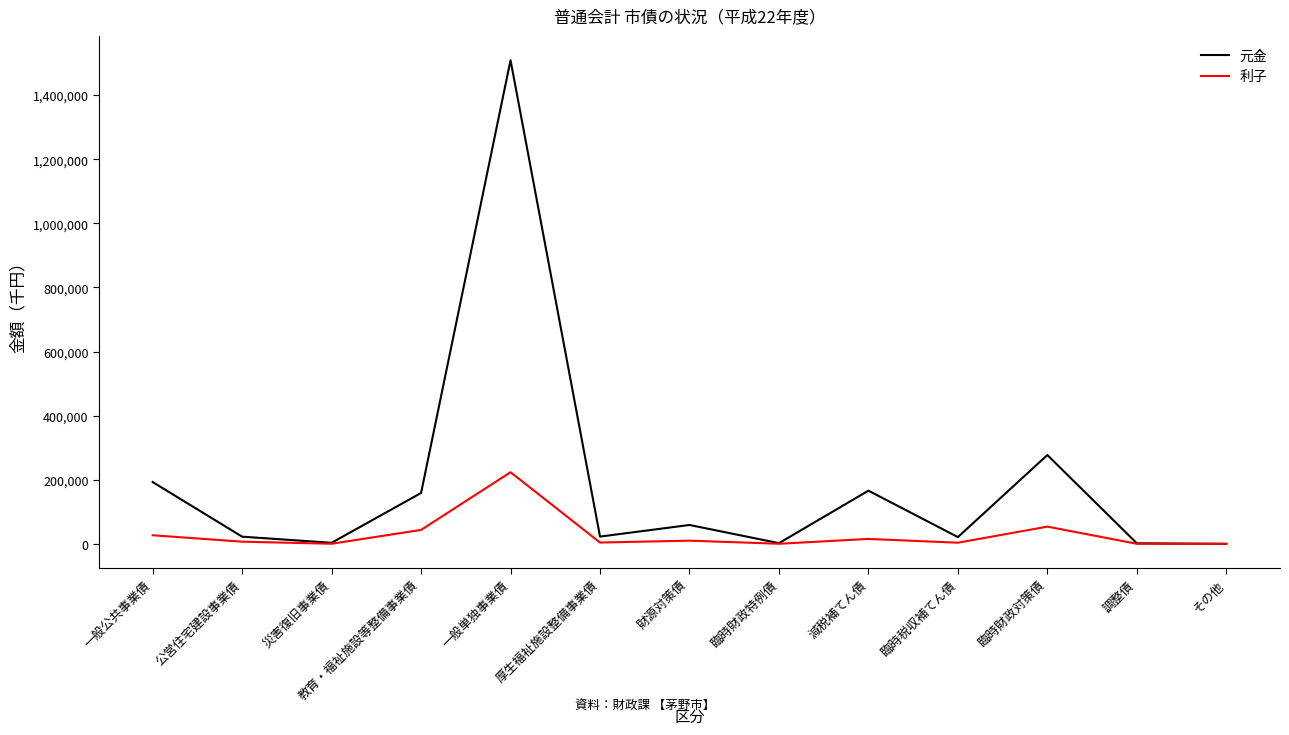

What are all the series names shown in the legend?

元金, 利子